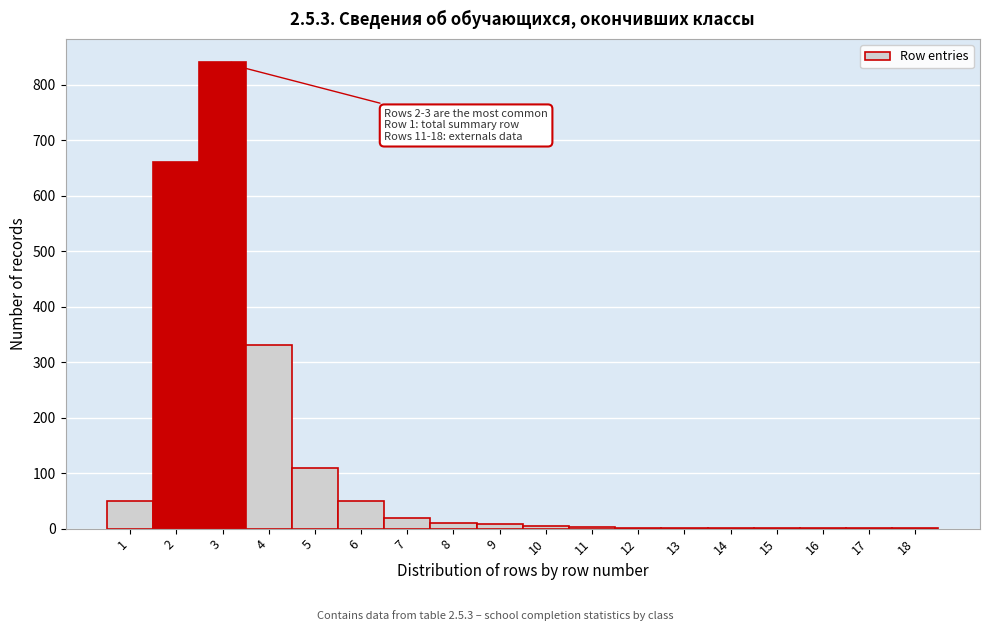

What is the sum of all values?

2095